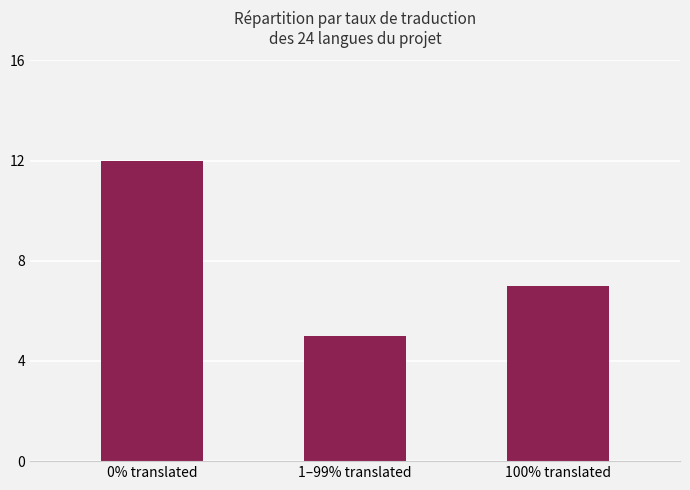

What is the label of the 3rd bar from the left?

100% translated